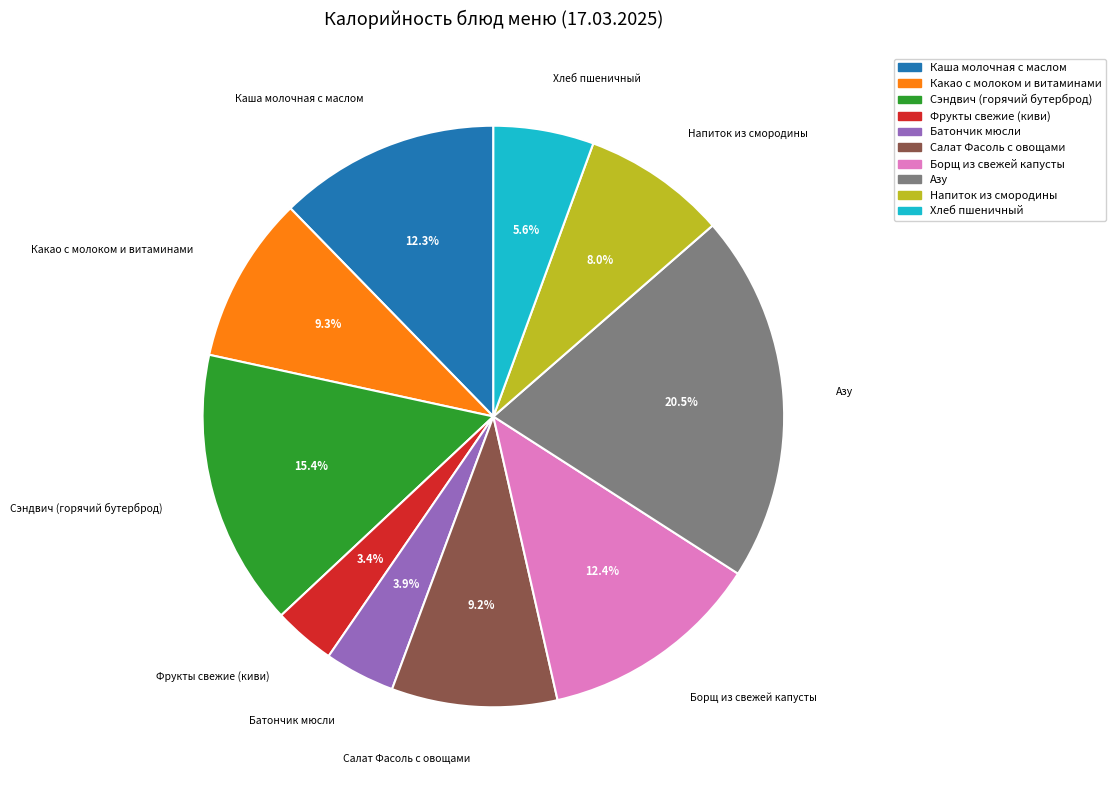

Which category has the biggest portion of the pie?

Азу